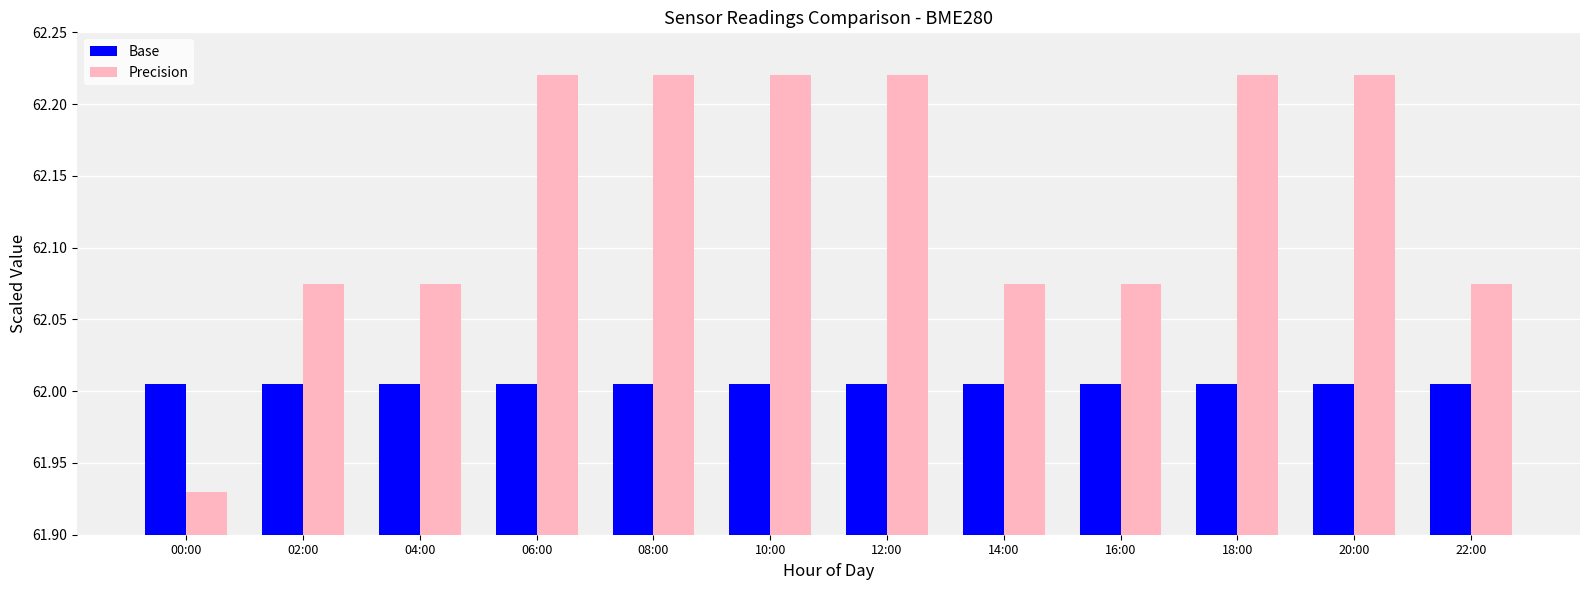

Which series has the largest range (max minus min)?

Precision